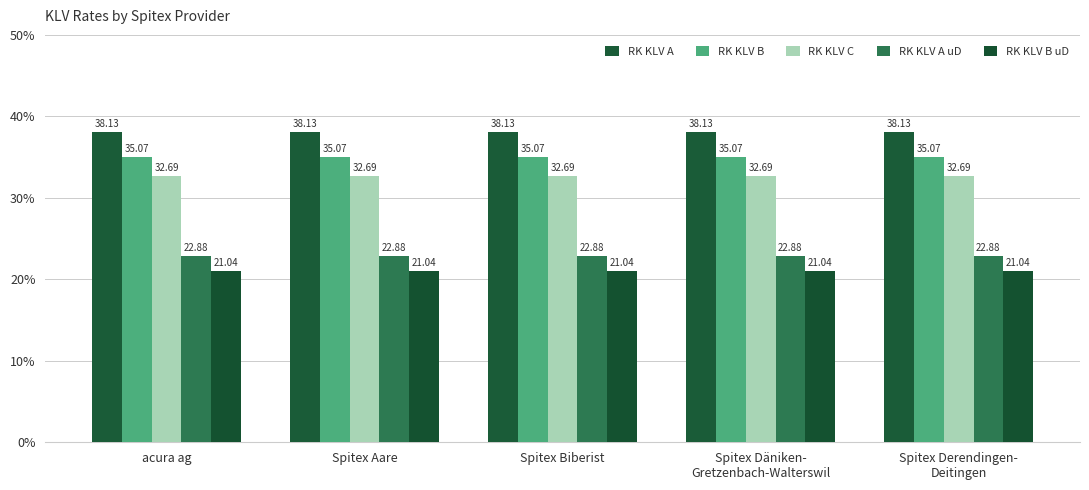

Where is RK KLV C nearest to the value 32?

acura ag